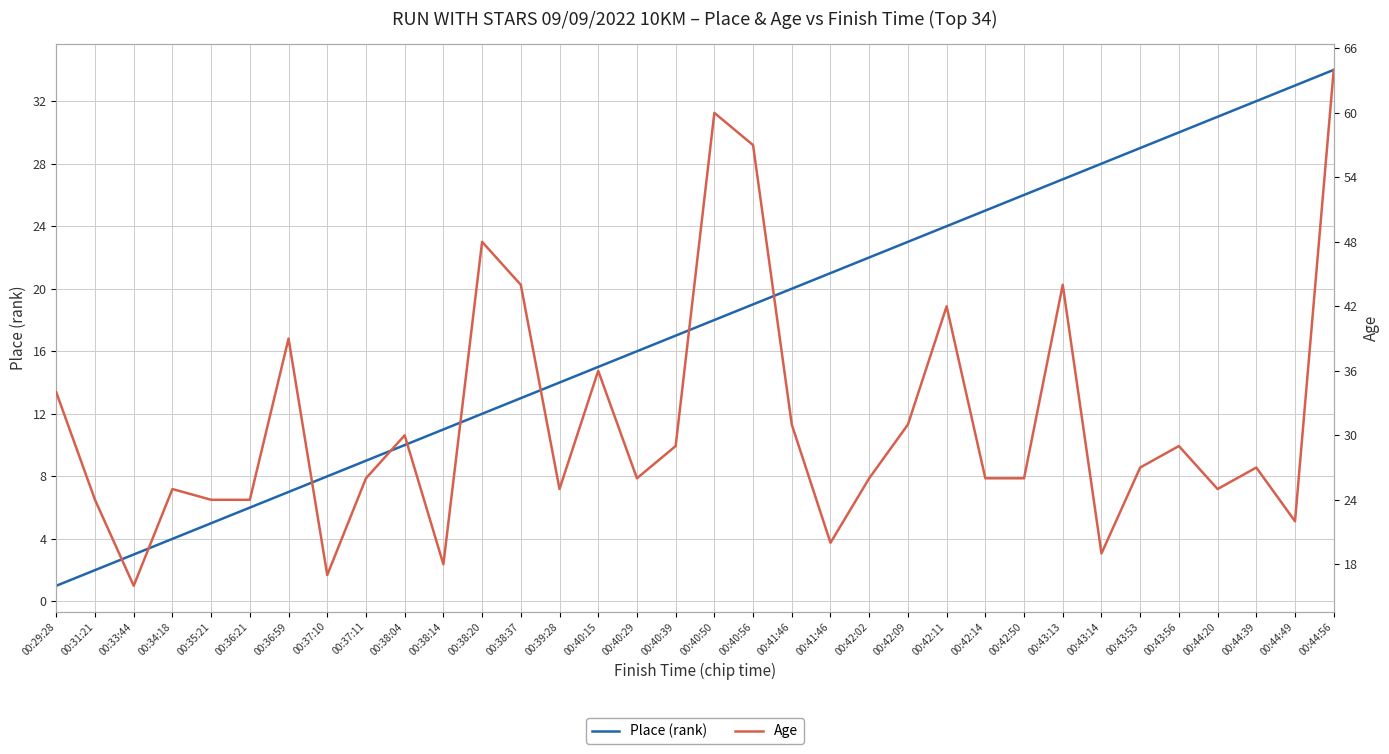

Which series has the widest spread of values?

Age